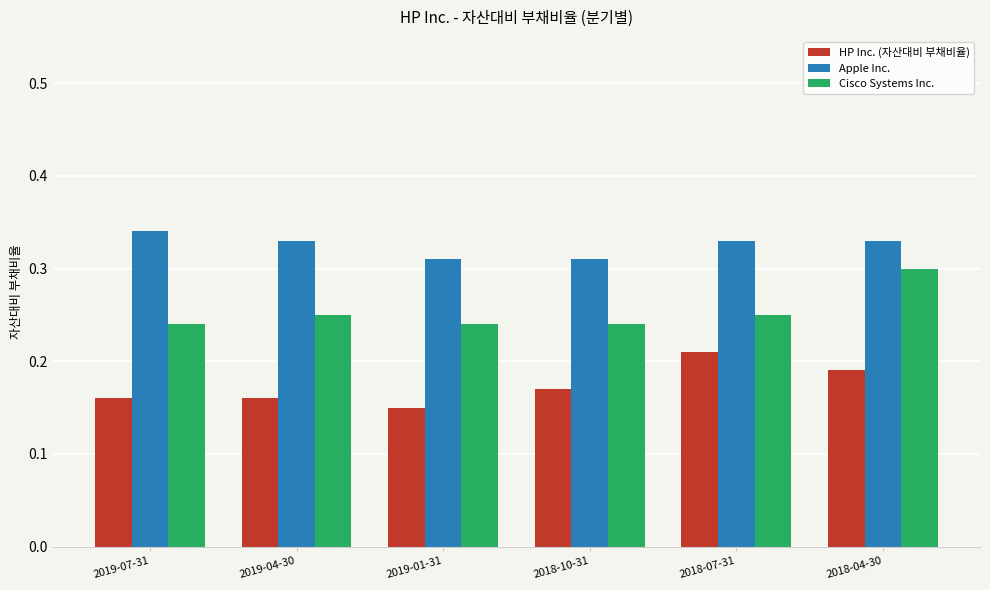

How many groups of bars are there?

6